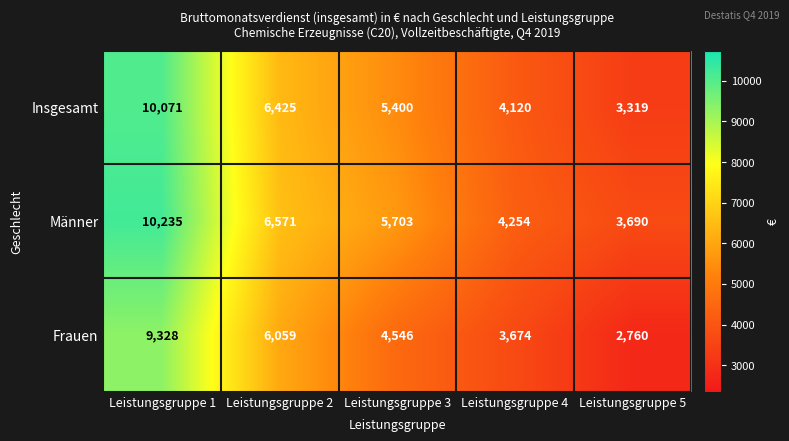

What is the difference between the maximum and second lowest values in the Frauen series?

5654